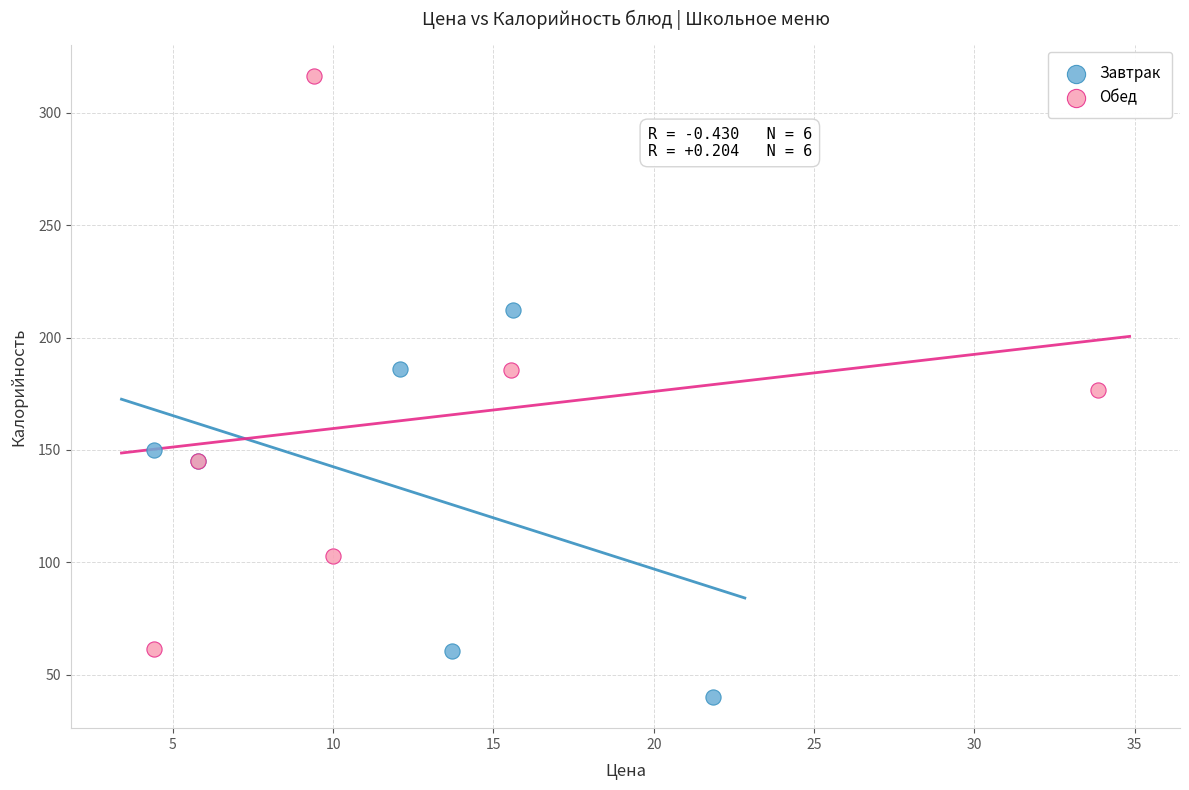

Which series reaches the maximum Y coordinate?

Обед